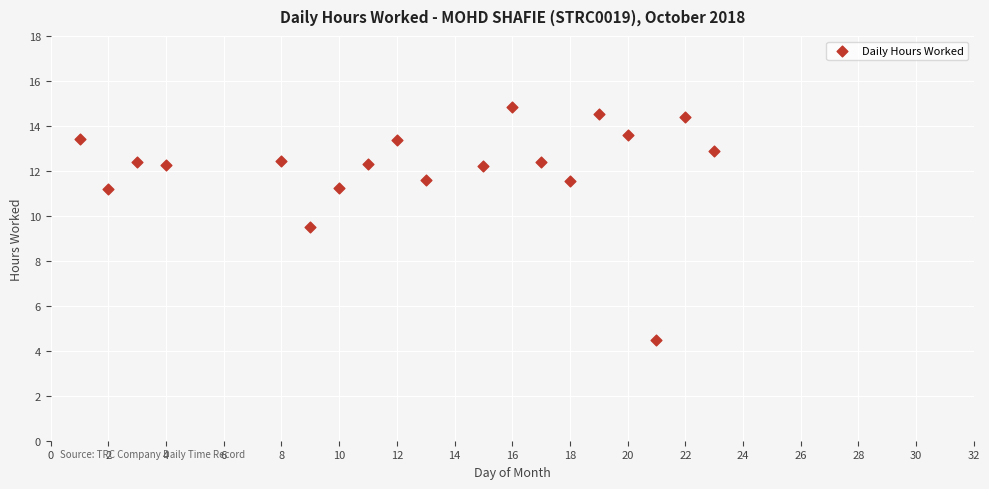

What Y value in the scatter plot is closest to 9?

9.5